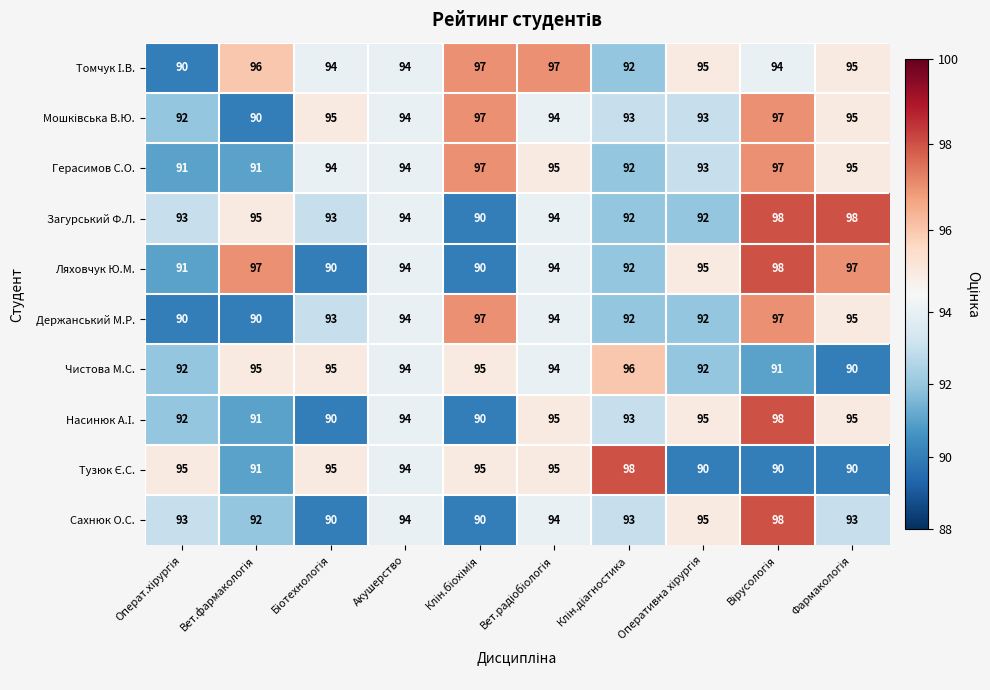

How many Держанський М.Р. values are between 92 and 95?

6